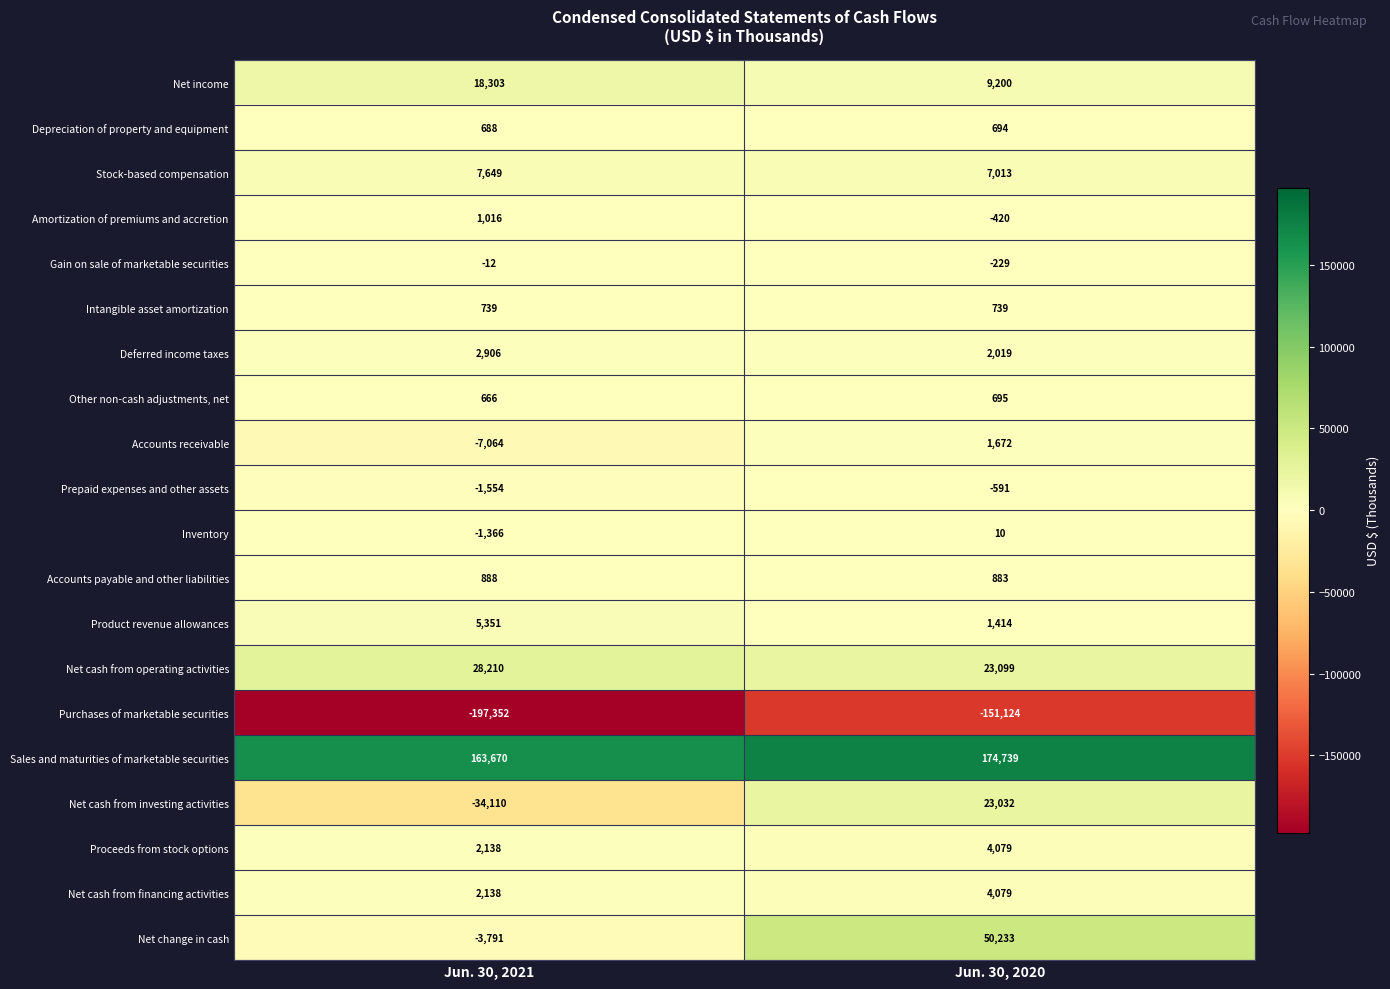

Where is Net cash from operating activities nearest to the value 25654?

Jun. 30, 2020